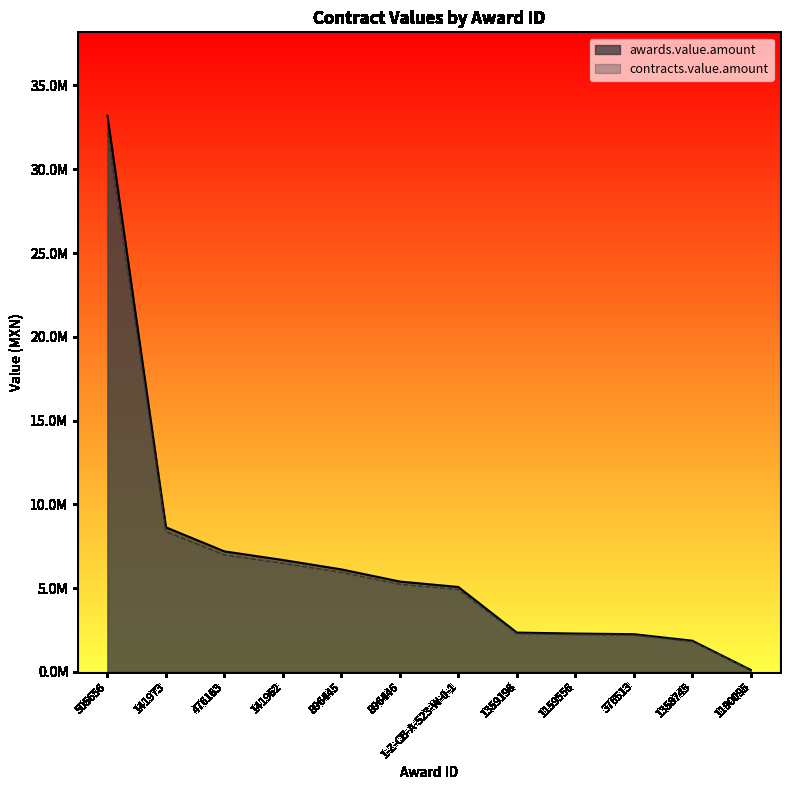

Which category has the lowest value in the contracts.value.amount series?

1190095